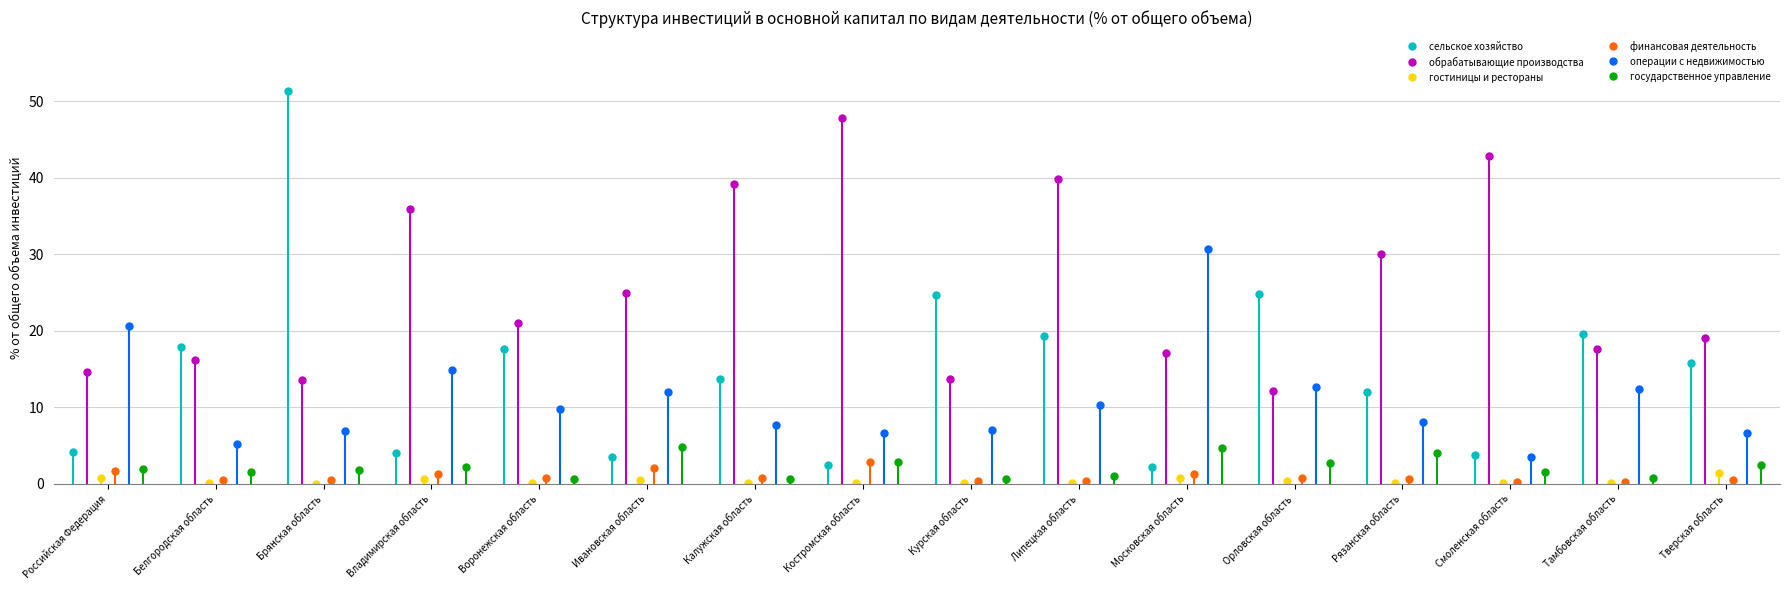

What is the highest value of the гостиницы и рестораны series?

1.4